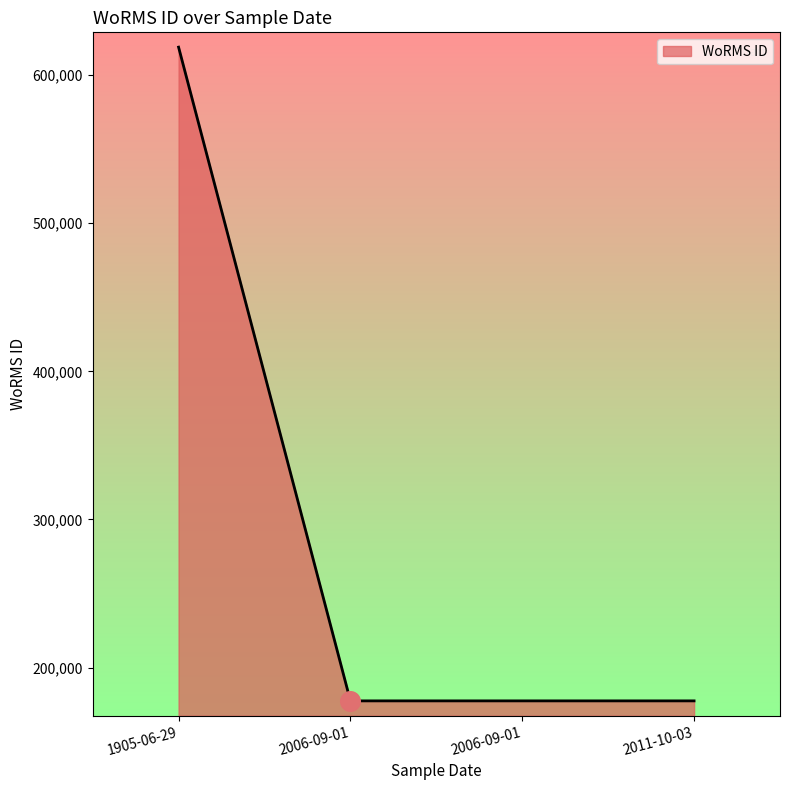

Count the number of categories in the chart.

4